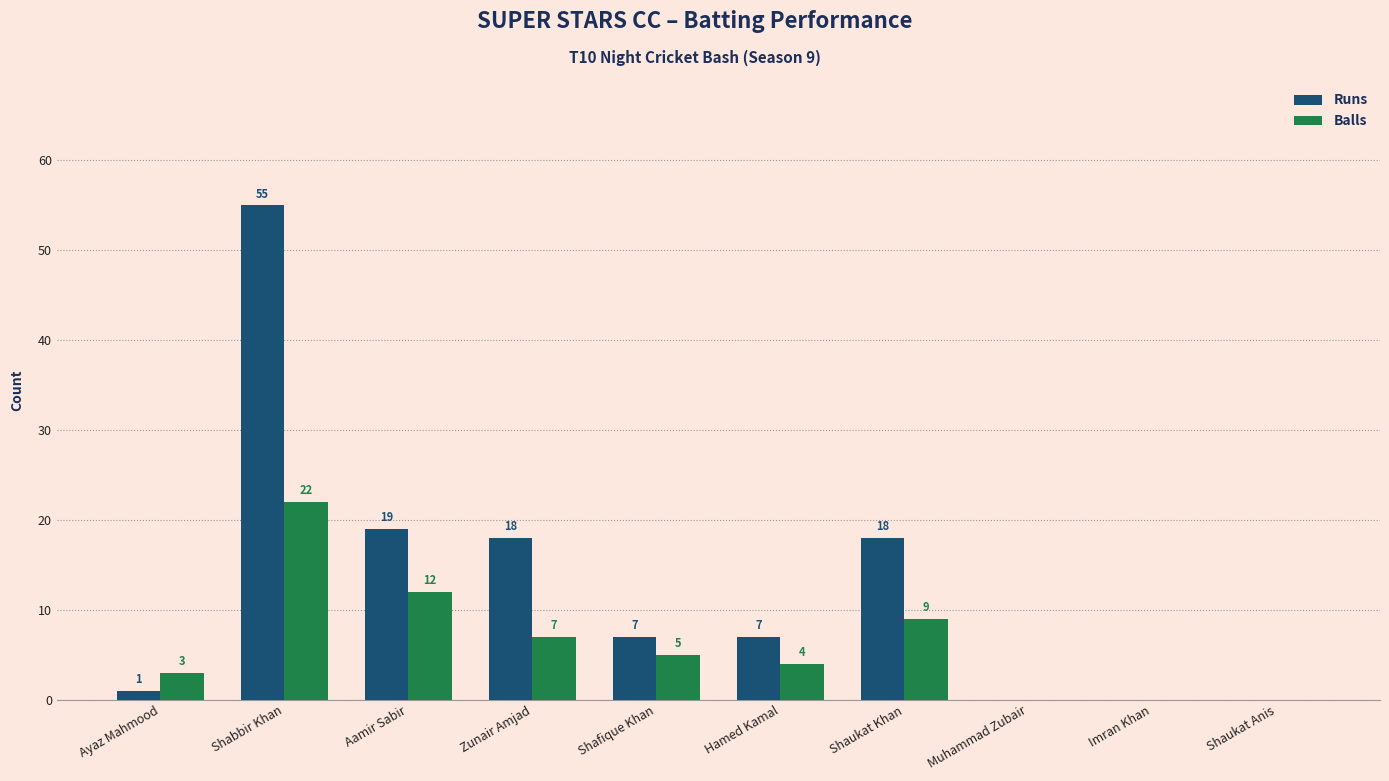

Is the value of Balls at Hamed Kamal greater than the value of Runs at Ayaz Mahmood?

Yes